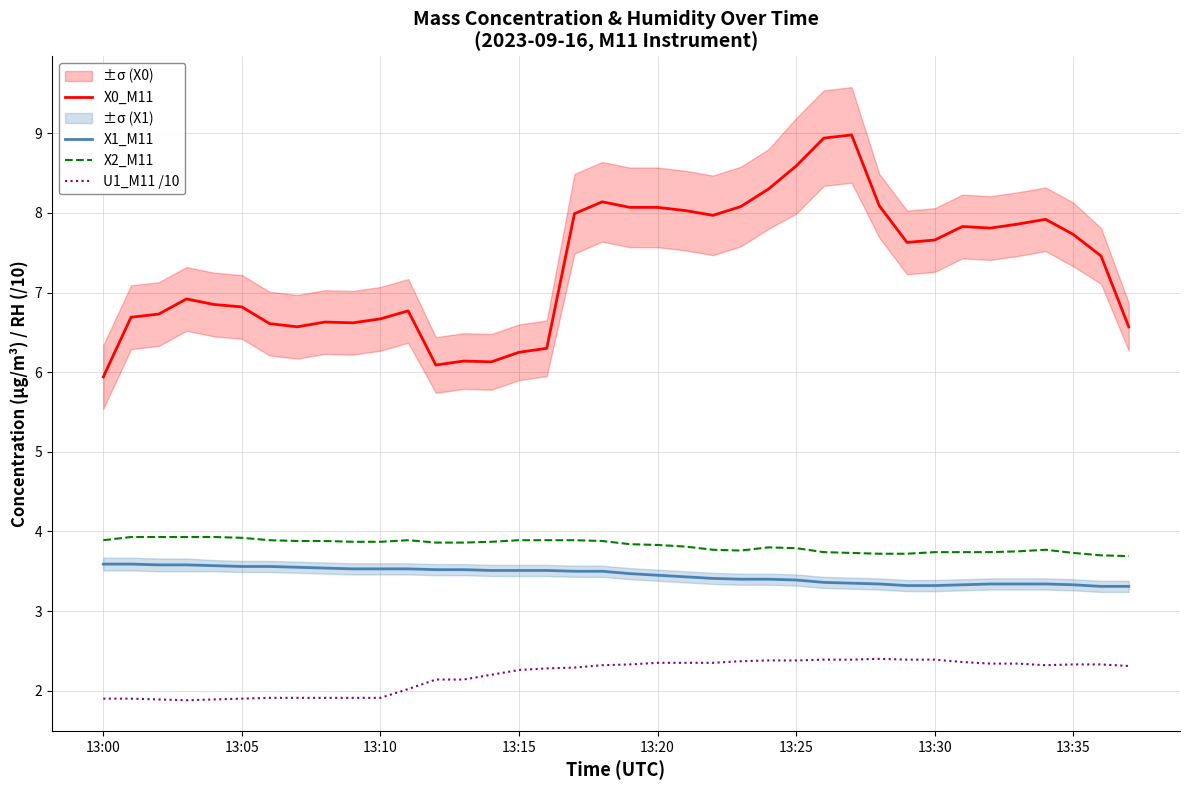

What is the label of the 7th point from the right?

31